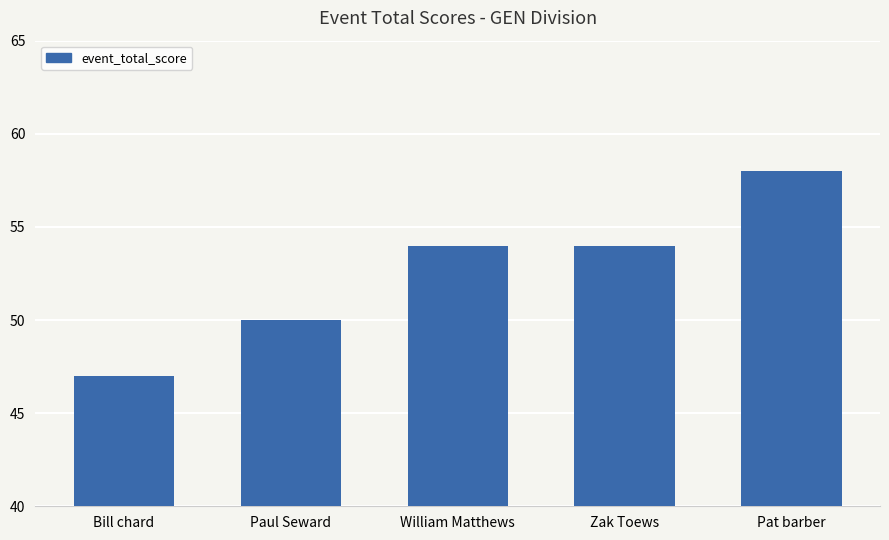

The value at Zak Toews is 21. True or false?

False